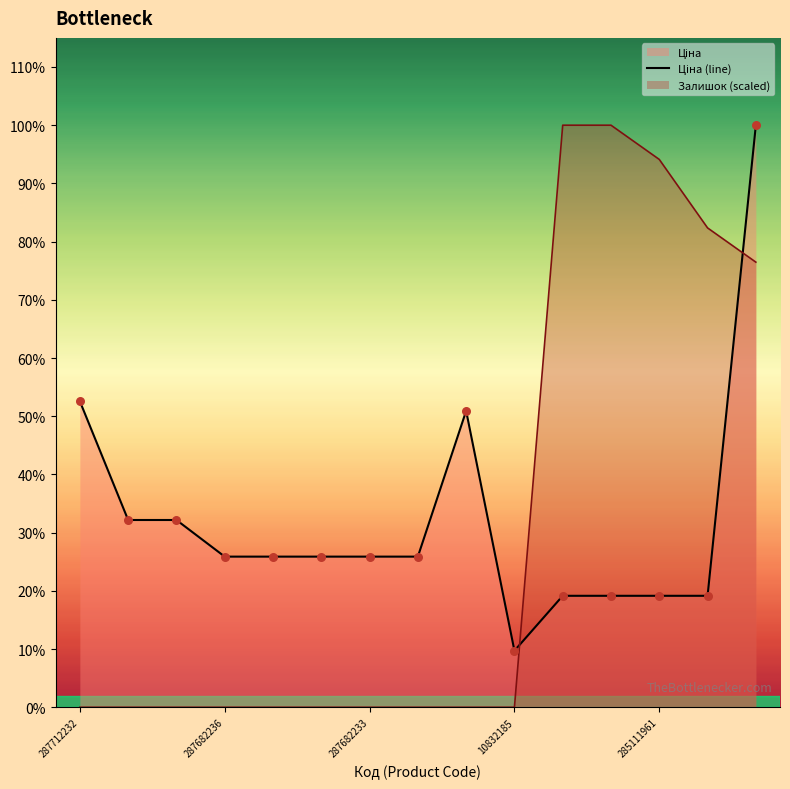

Which series contains the lowest Y value?

Залишок